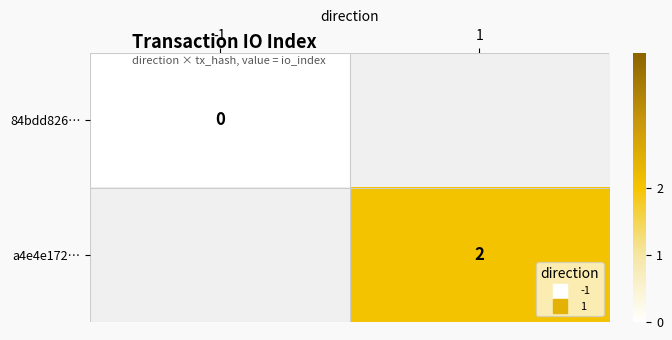

True or false: 84bdd826… has a value of 0.0 at -1.

True